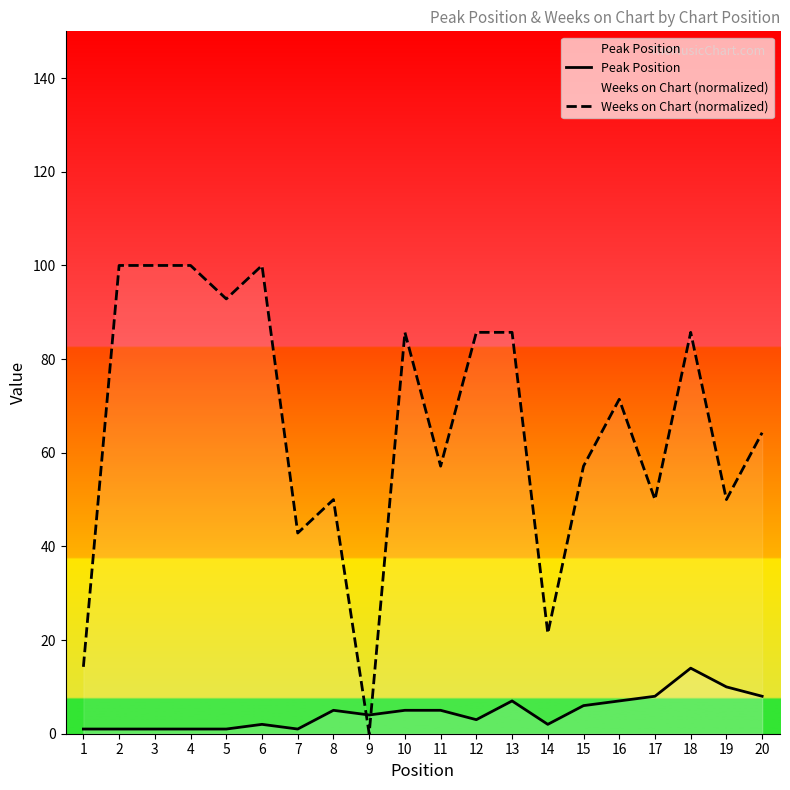

Which series has the largest total across all categories?

Weeks on Chart (normalized)